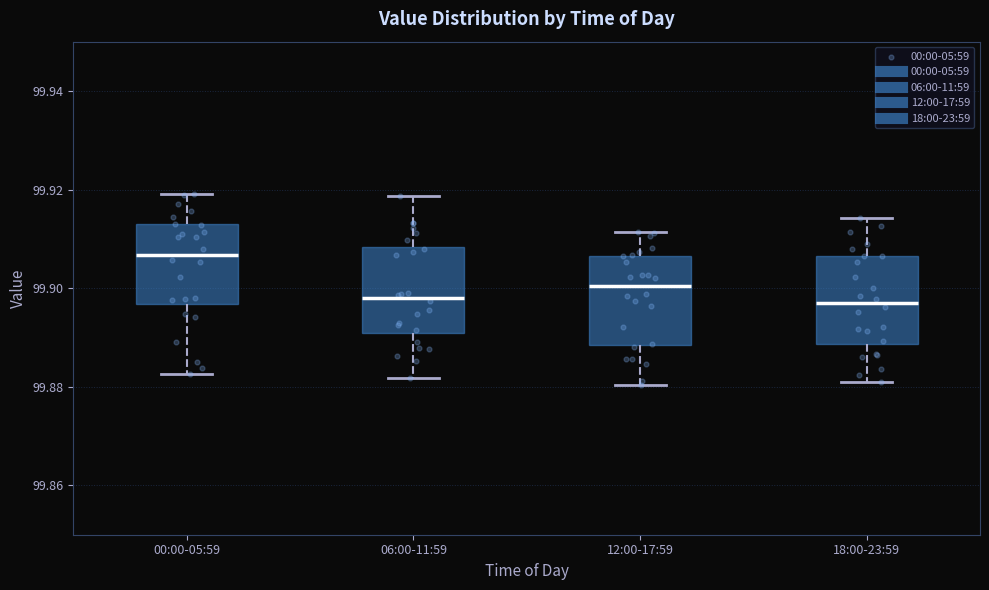

Reading left to right, transcribe this box plot: for each box, give where its median line is, the range the box spans, and where its two whiskers end, as read against the y-axis. The values are not printed on the chart, so give them approximately, as read against the axis.

00:00-05:59: median 99.906, box 99.896 to 99.912, whiskers 99.882 to 99.920
06:00-11:59: median 99.898, box 99.890 to 99.908, whiskers 99.882 to 99.918
12:00-17:59: median 99.900, box 99.888 to 99.906, whiskers 99.880 to 99.912
18:00-23:59: median 99.898, box 99.888 to 99.906, whiskers 99.880 to 99.914